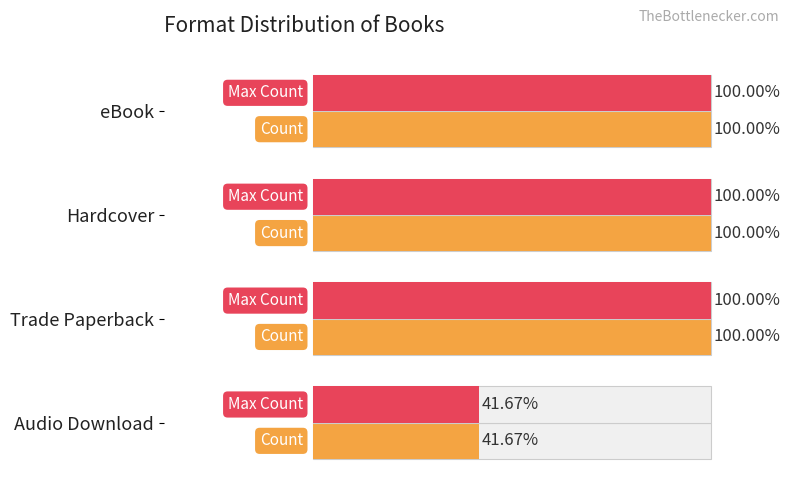

What is the maximum value for Count?

12